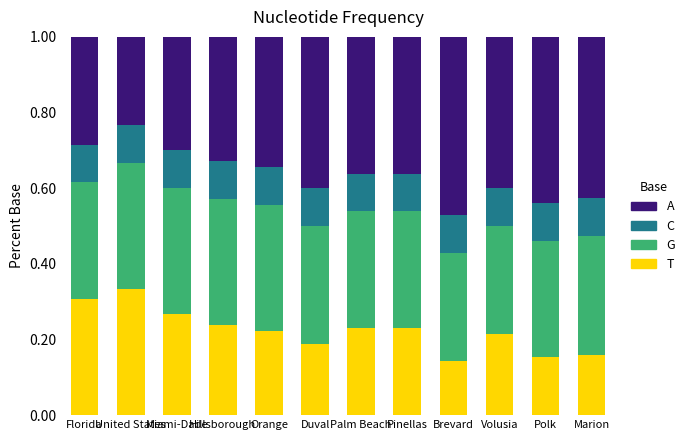

What is the total value across all series at Hillsborough?

1.0